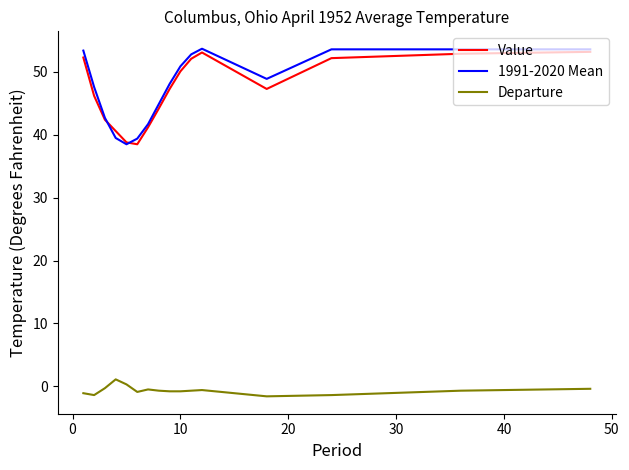

True or false: 1991-2020 Mean and Departure intersect in this chart.

False